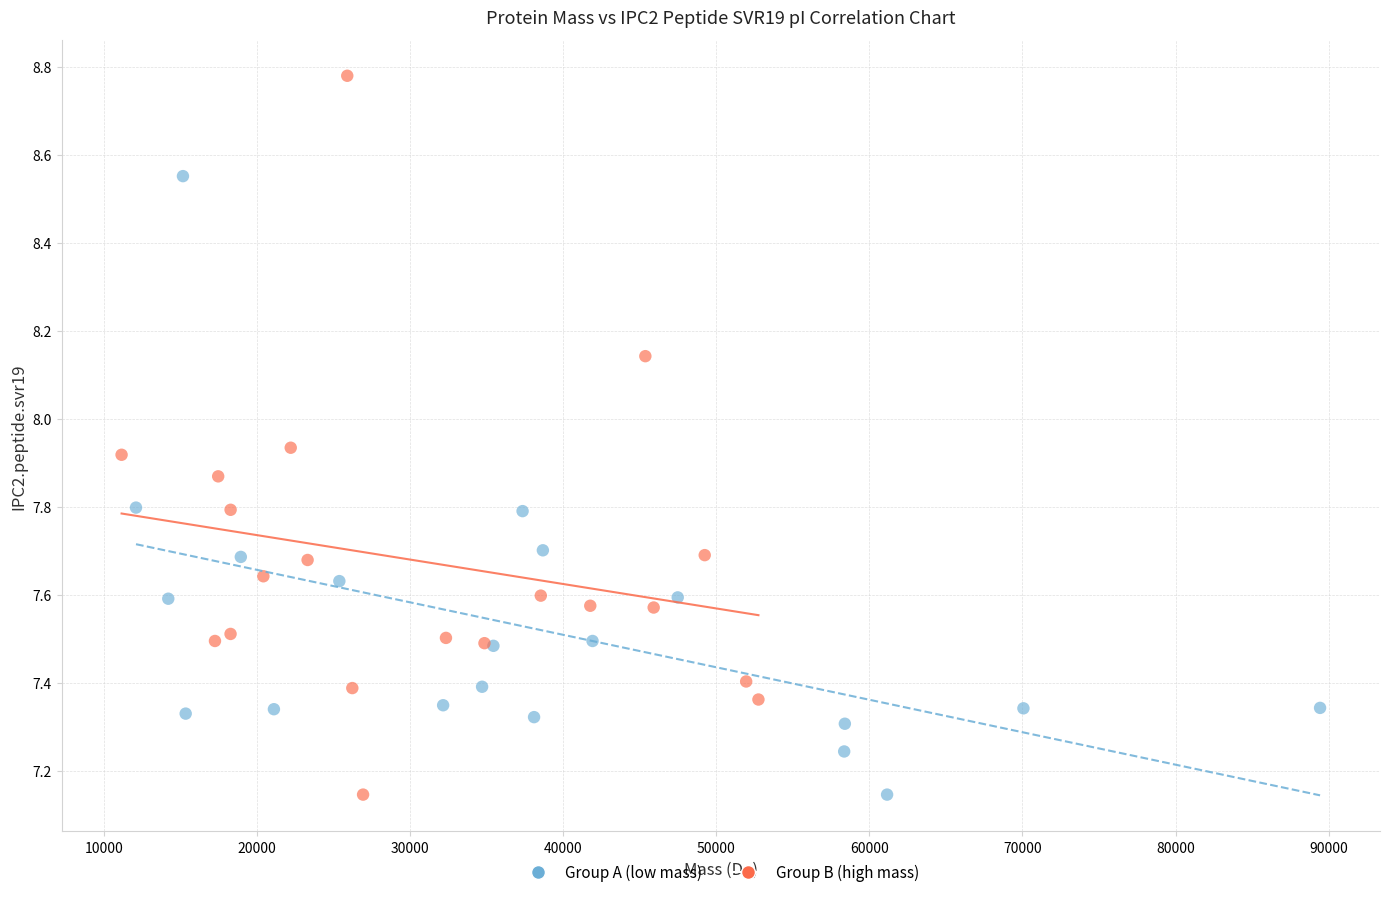

What are all the series names shown in the legend?

Group A (low mass), Group B (high mass)